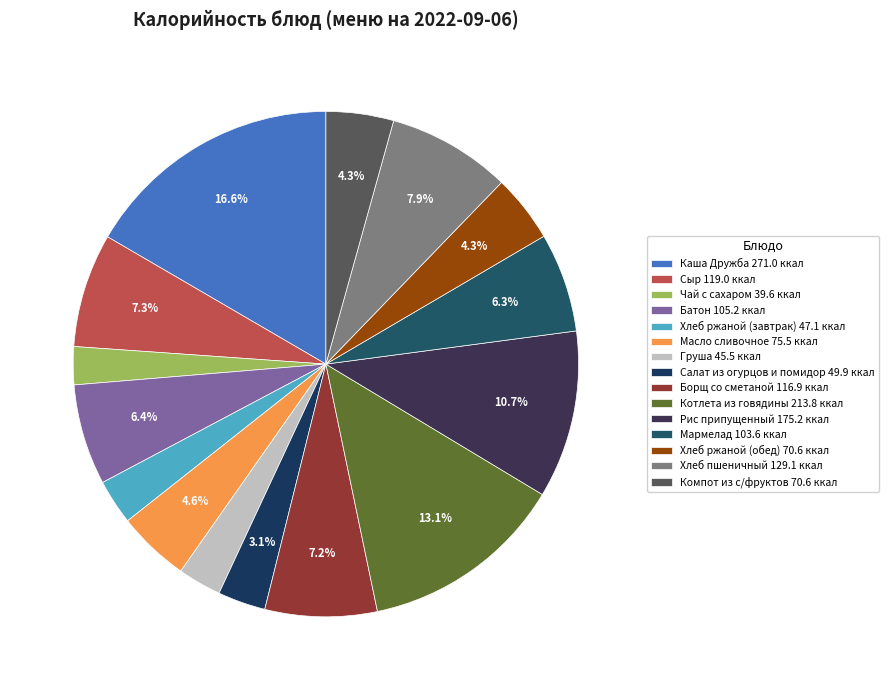

Count the number of slices in the pie.

15